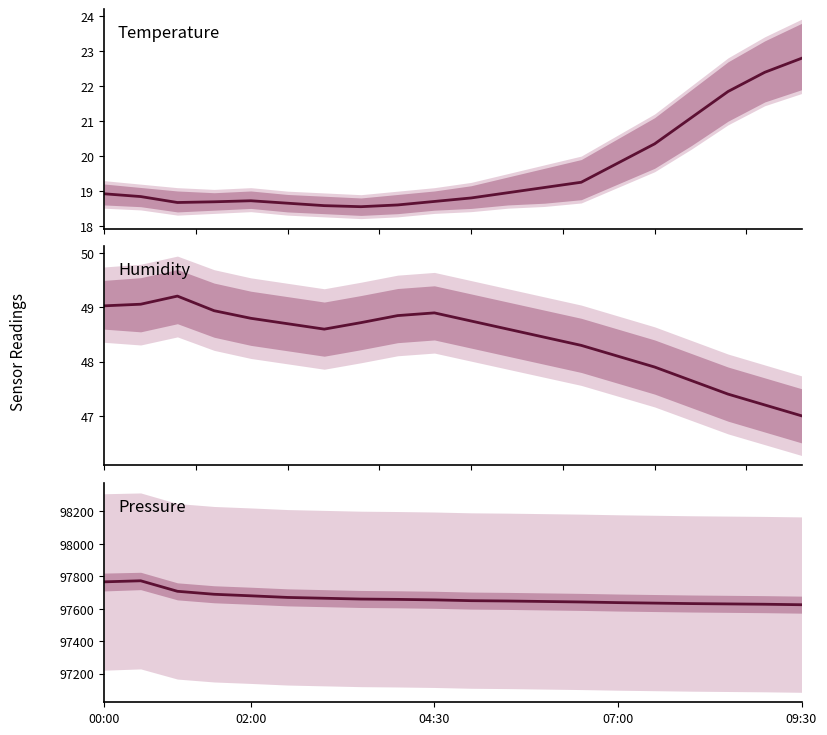

The Pressure series shows 159872.6 at 18. True or false?

False